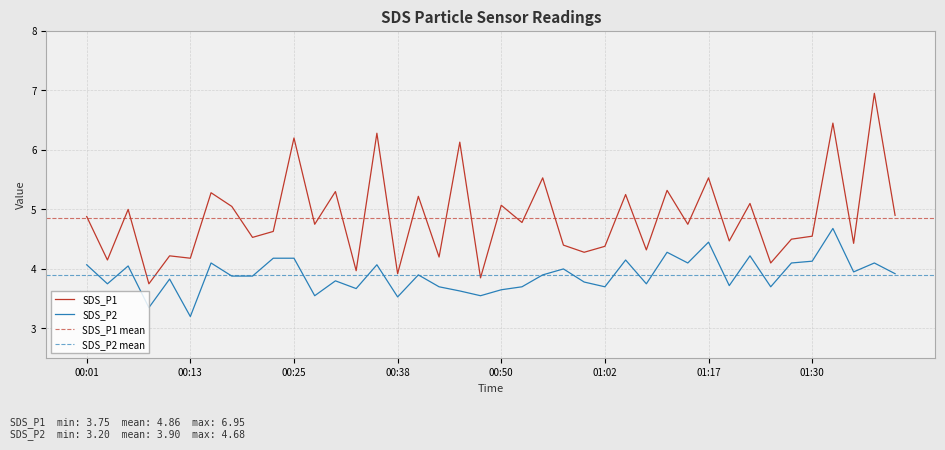

What is the difference between the maximum and minimum values in the SDS_P1 series?

3.2